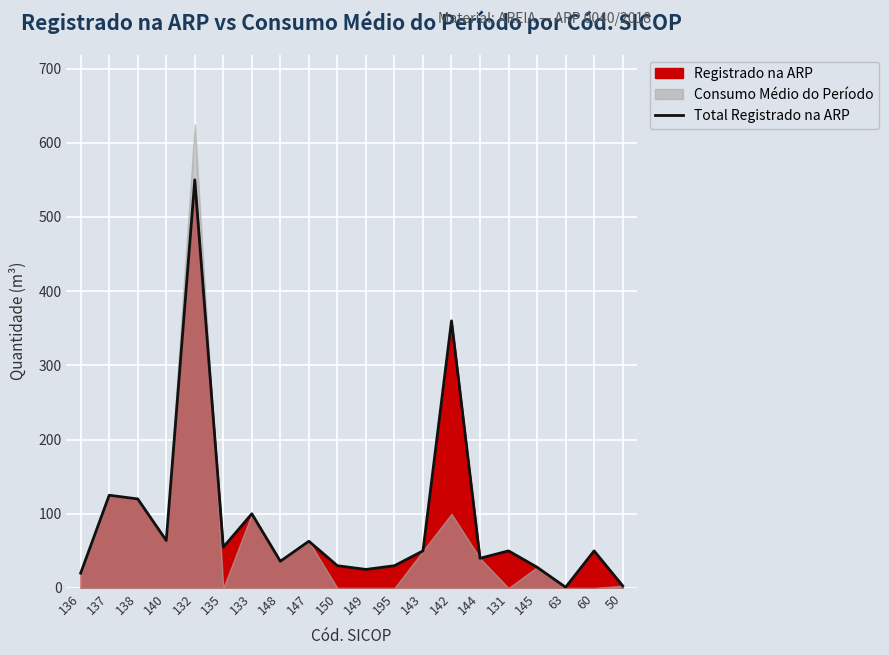

What is the sum of the values at 142 and 136?

380